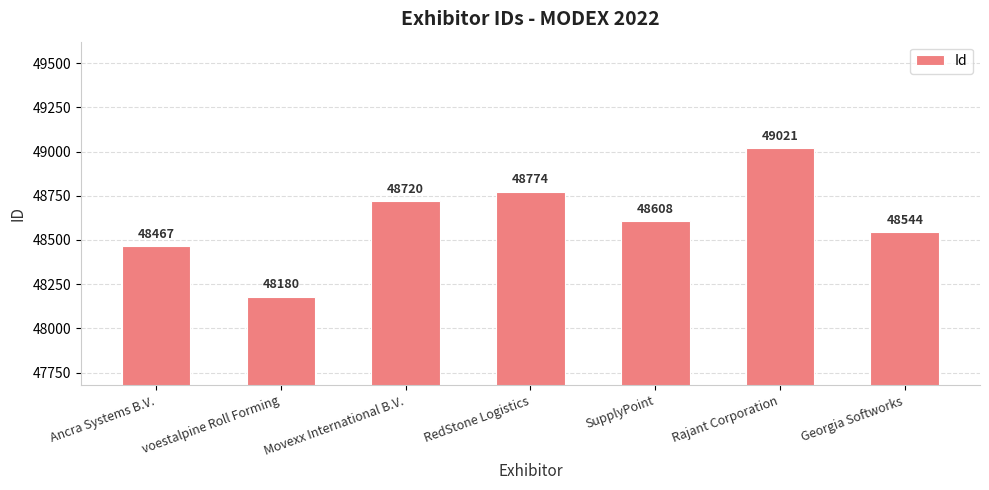

The value at voestalpine Roll Forming is 48180. True or false?

True